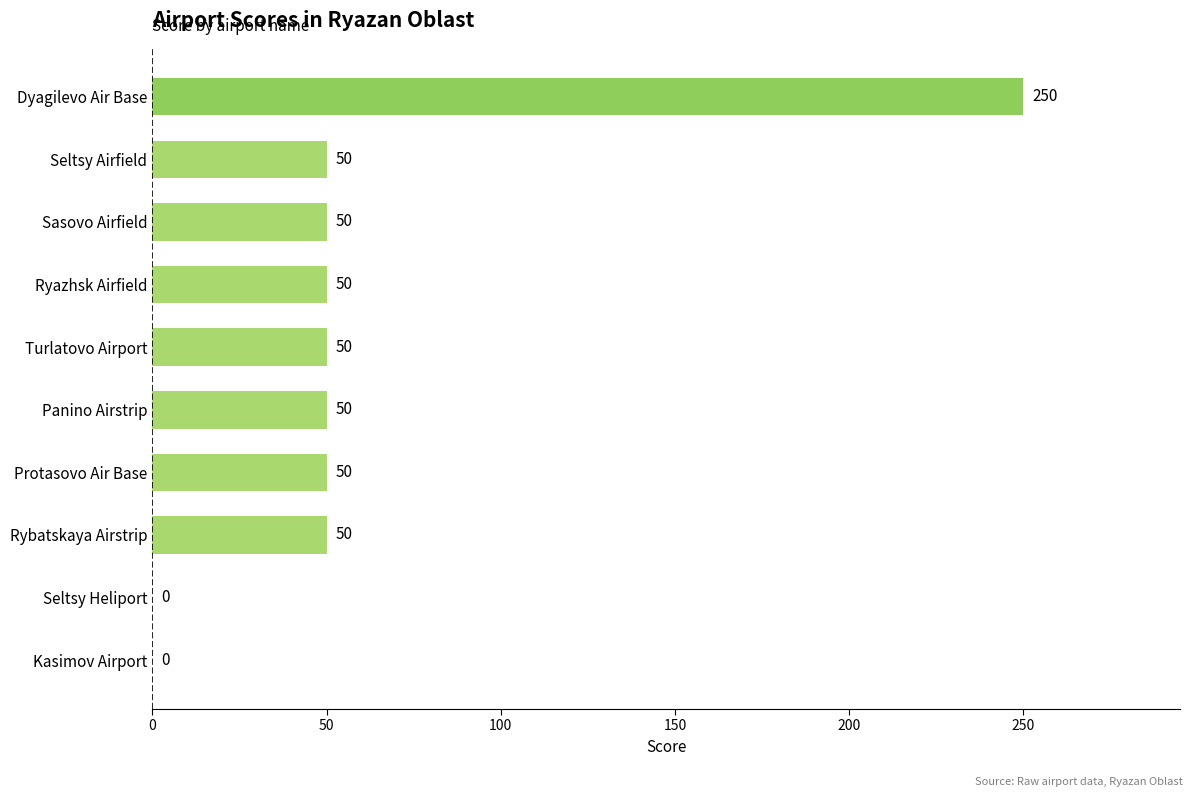

What is the sum of all values?

600